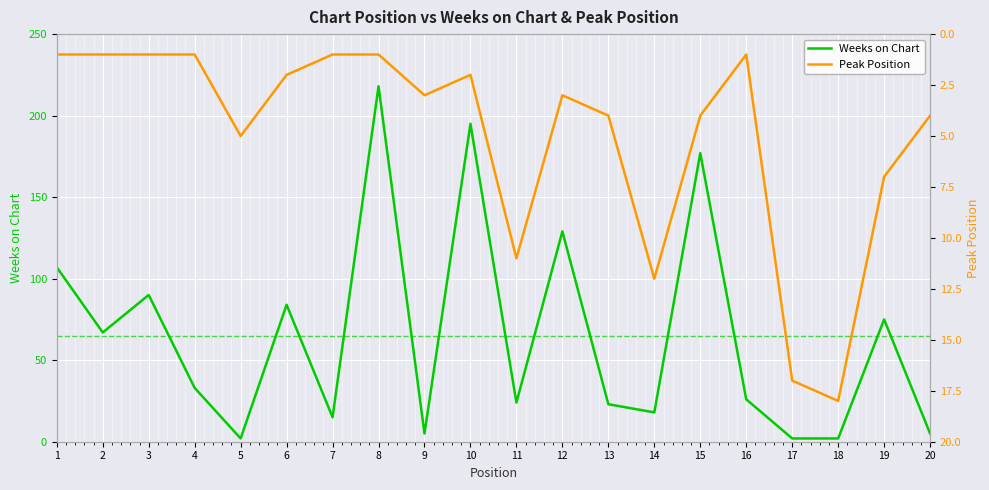

What are all the series names shown in the legend?

Weeks on Chart, Peak Position